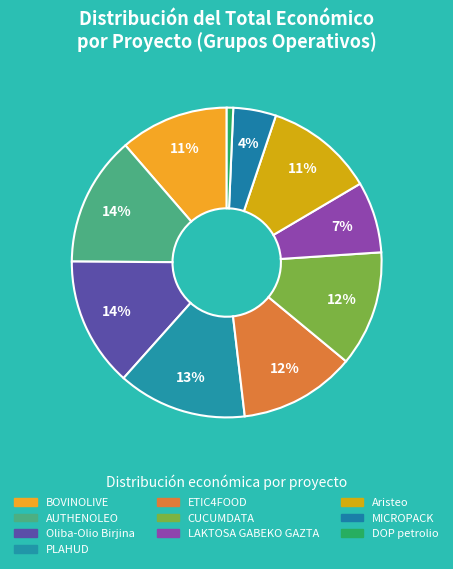

Count the number of slices in the pie.

10